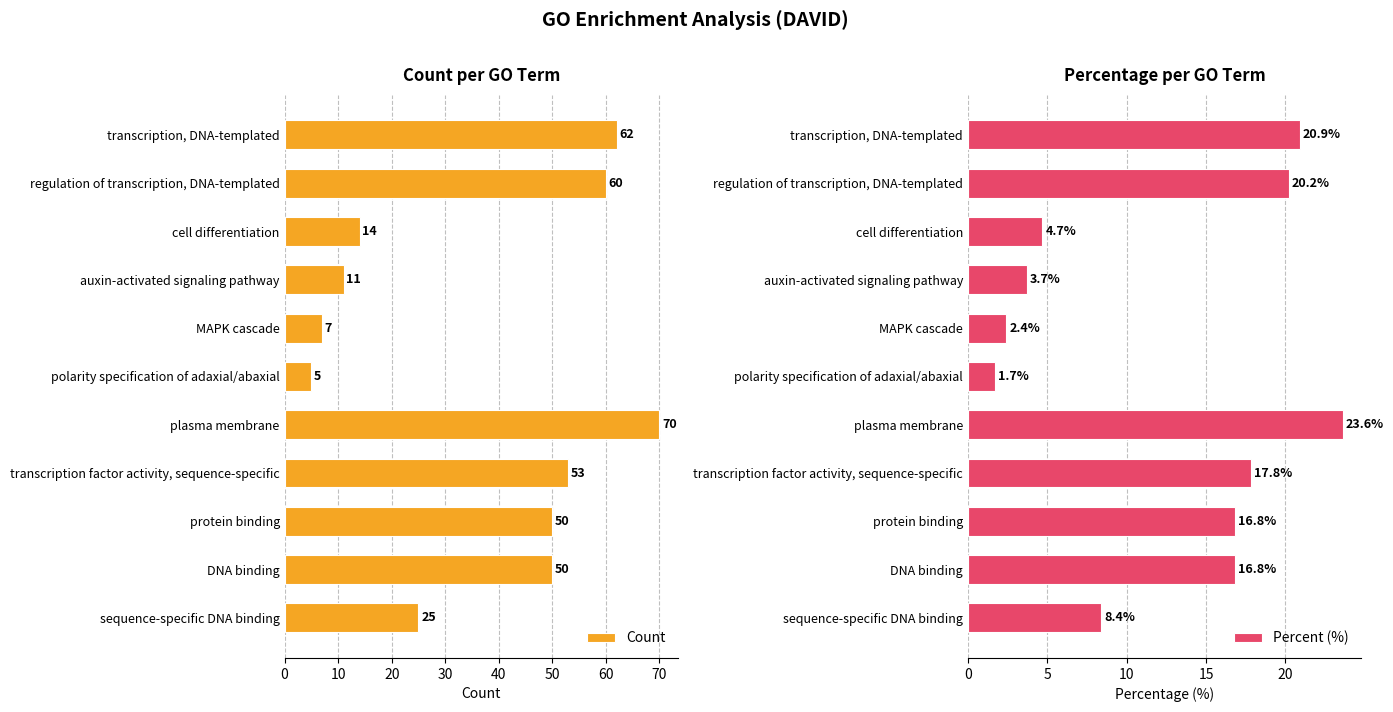

What is the difference between the second highest and minimum values in the Percent (%) series?

19.2